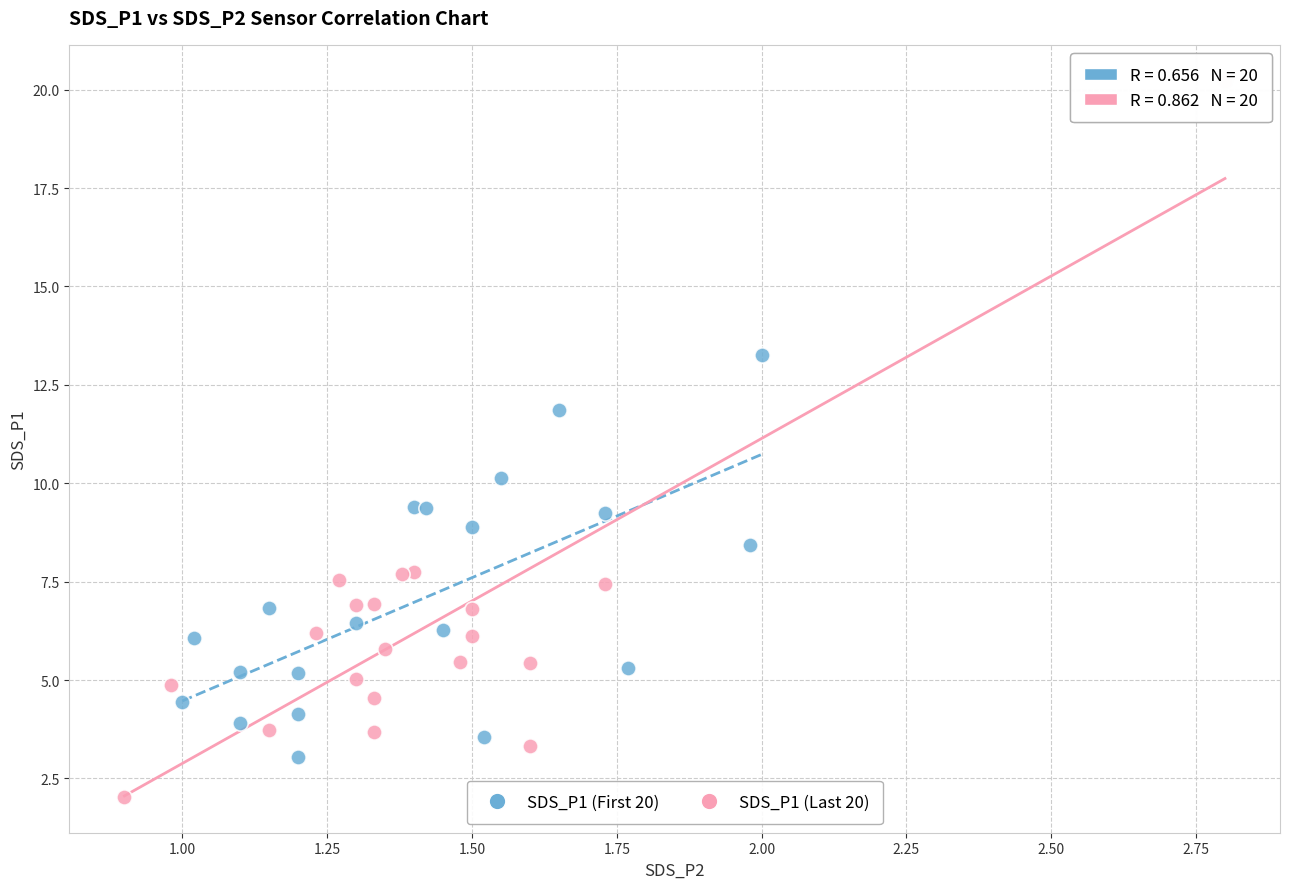

What are all the series names shown in the legend?

SDS_P1 (First 20), SDS_P1 (Last 20)